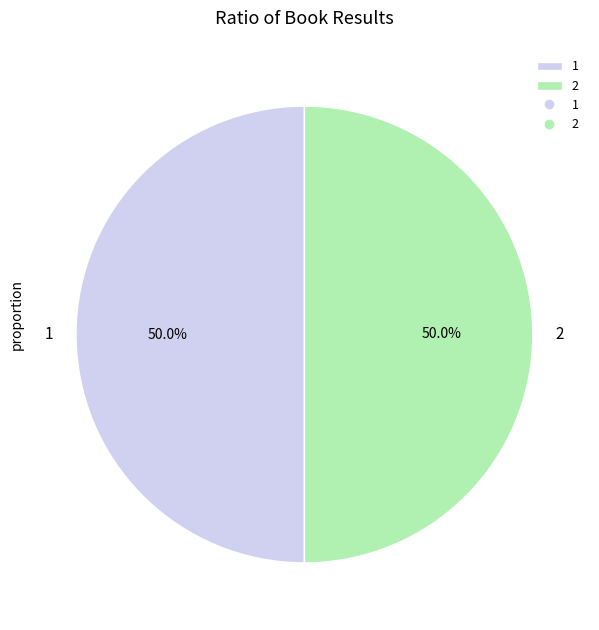

What is the ratio of the value at 1 to the value at 2?

1.0